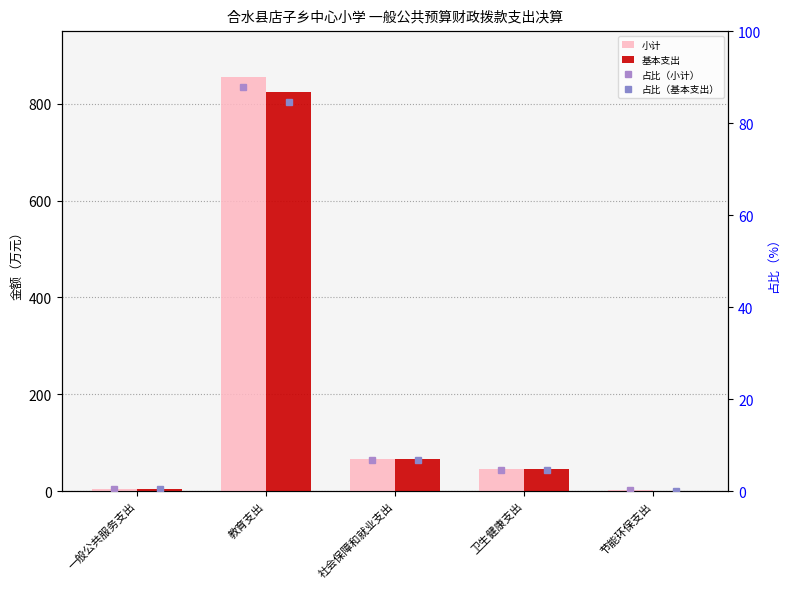

What is the sum of the 小计 values at 一般公共服务支出 and 社会保障和就业支出?

70.6